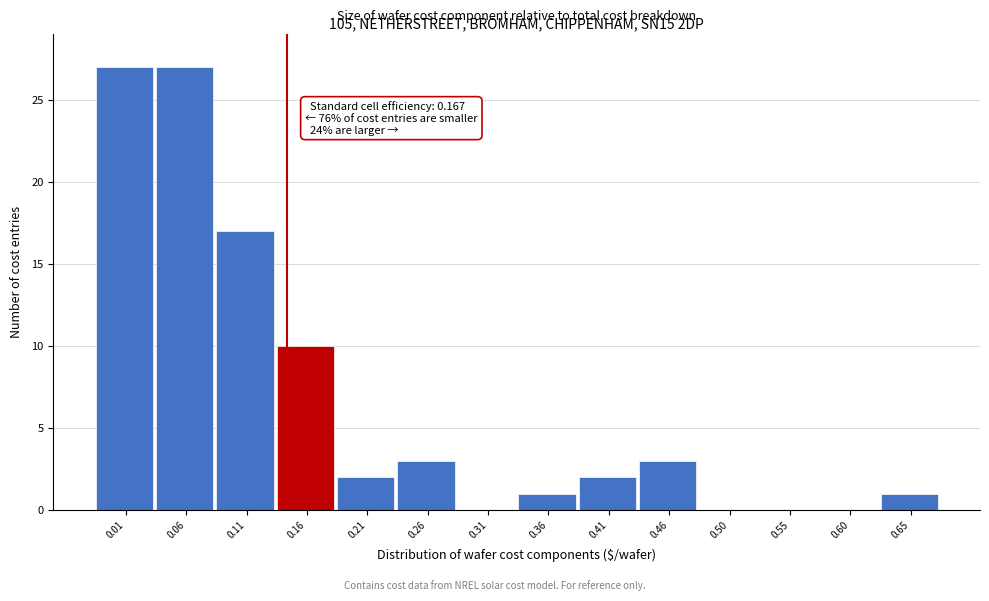

Reading left to right, transcribe all the data shown in this chart.

0.01=27	0.06=27	0.11=17	0.16=10	0.21=2	0.26=3	0.31=0	0.36=1	0.41=2	0.46=3	0.50=0	0.55=0	0.60=0	0.65=1